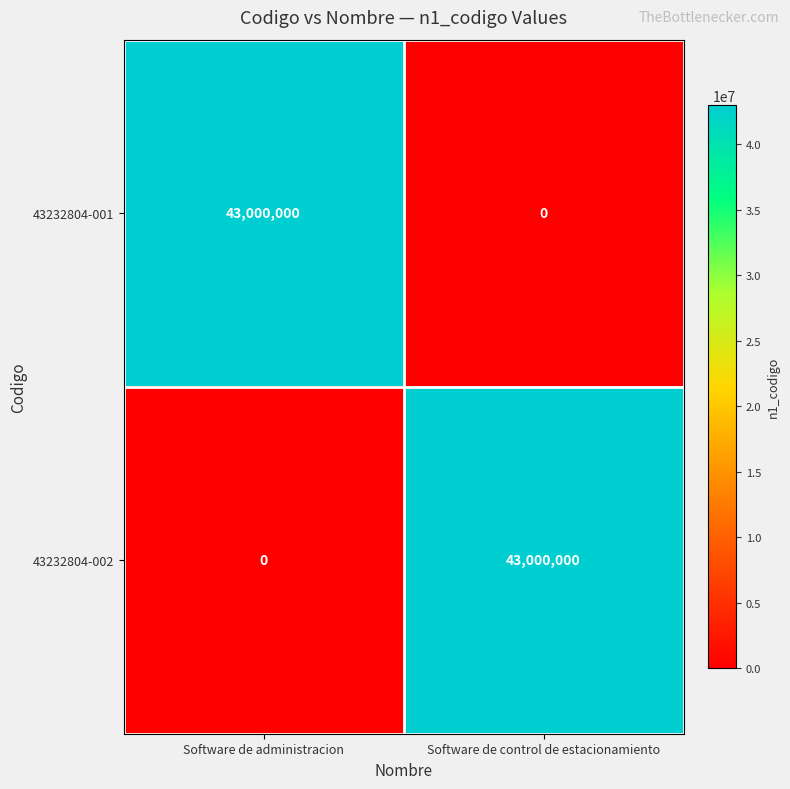

Is it true that 43232804-001 equals 21674862 at Software de control de estacionamiento?

False